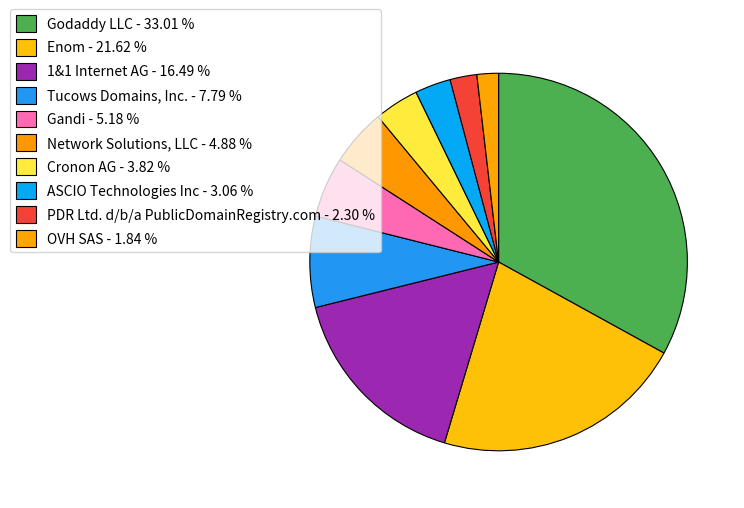

How many slices are in this pie chart?

10